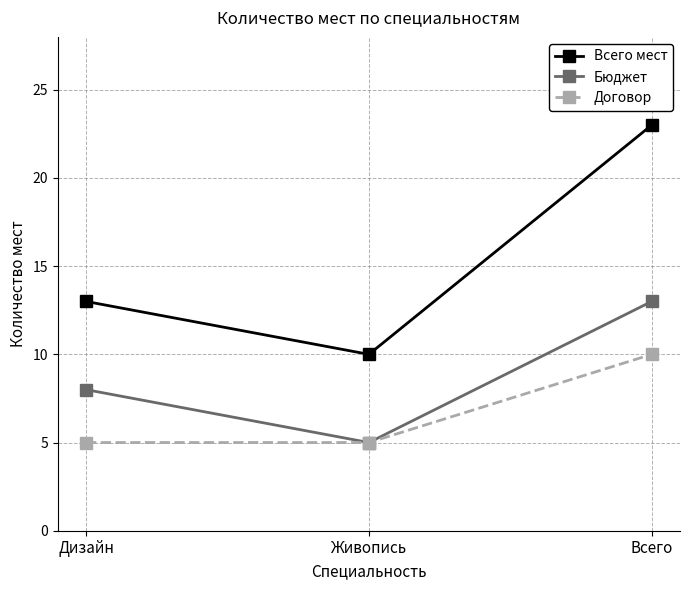

Rank the categories by Бюджет value from highest to lowest.

Всего, Дизайн, Живопись